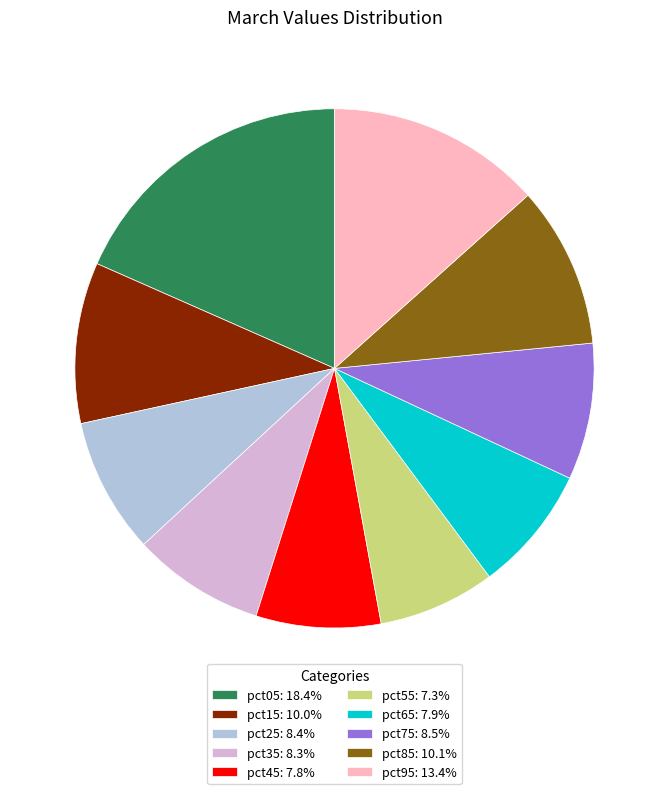

Is the sum of pct05: 18.4% and pct65: 7.9% greater than half?

No